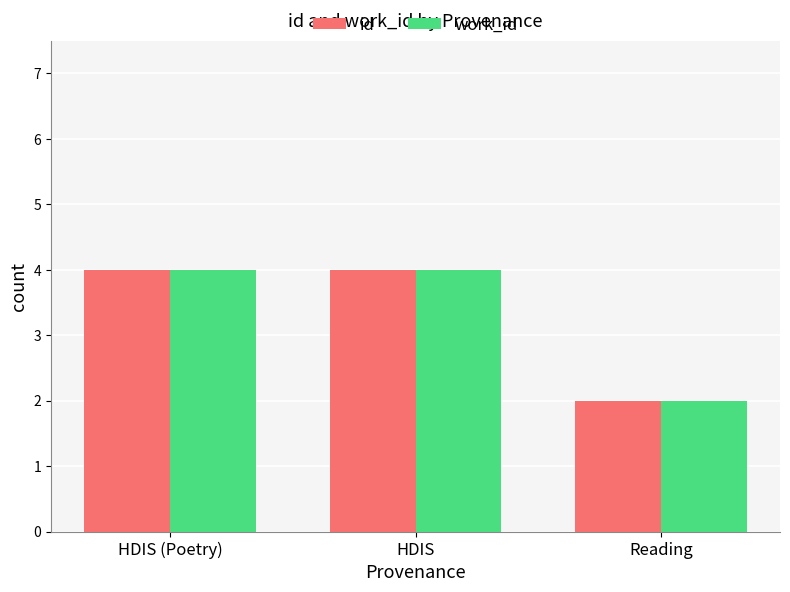

Reading right to left, what are all the values shown in this chart?

id: Reading=2	HDIS=4	HDIS (Poetry)=4
work_id: Reading=2	HDIS=4	HDIS (Poetry)=4